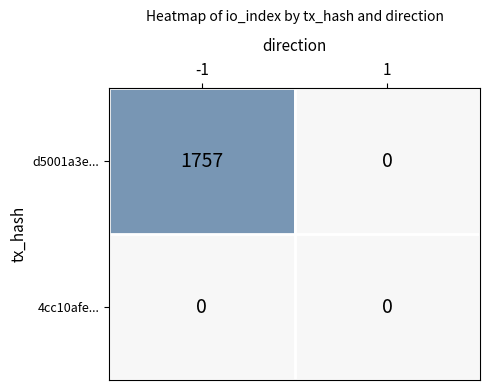

Which series has the largest total across all categories?

d5001a3e...